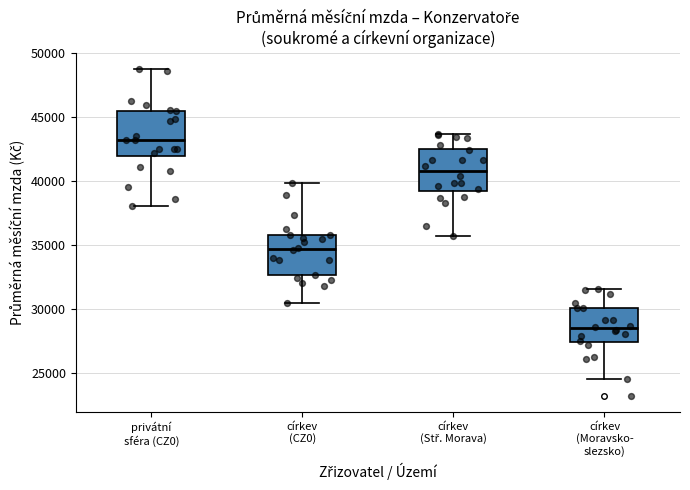

Reading left to right, read every box against the y-axis: the position of its median line, the range the box covers, and the ends of its whiskers. The values are not printed on the chart, so give them approximately, as read against the axis.

privátní sféra (CZ0): median 43000, box 42000 to 45500, whiskers 38000 to 49000
církev (CZ0): median 34500, box 32500 to 36000, whiskers 30500 to 40000
církev (Stř. Morava): median 41000, box 39000 to 42500, whiskers 35500 to 43500
církev (Moravsko- slezsko): median 28500, box 27500 to 30000, whiskers 24500 to 31500